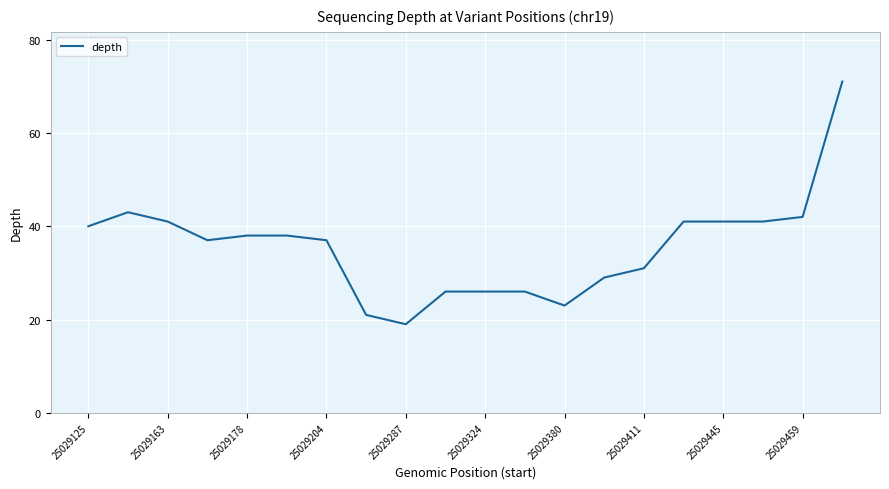

What is the difference between the maximum and minimum values?

52